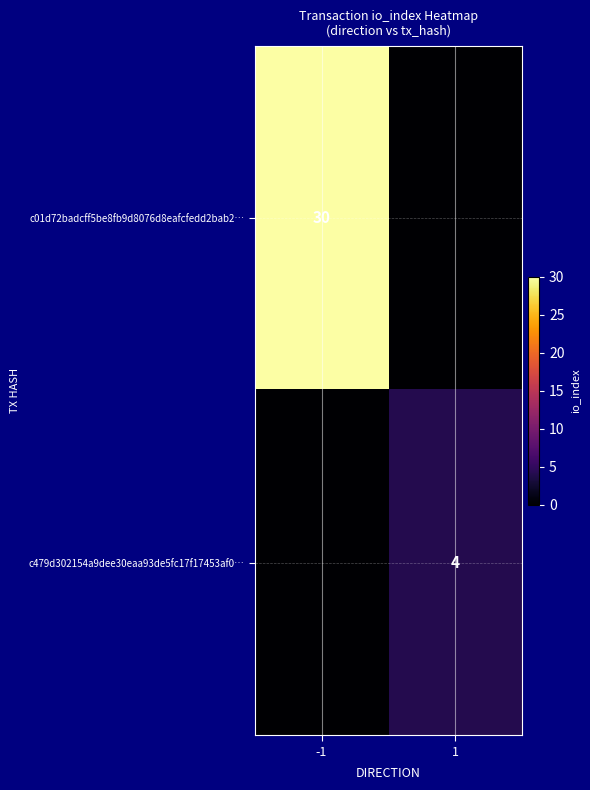

True or false: c479d302154a9dee30eaa93de5fc17f17453af0… has a value of 4 at 1.

True